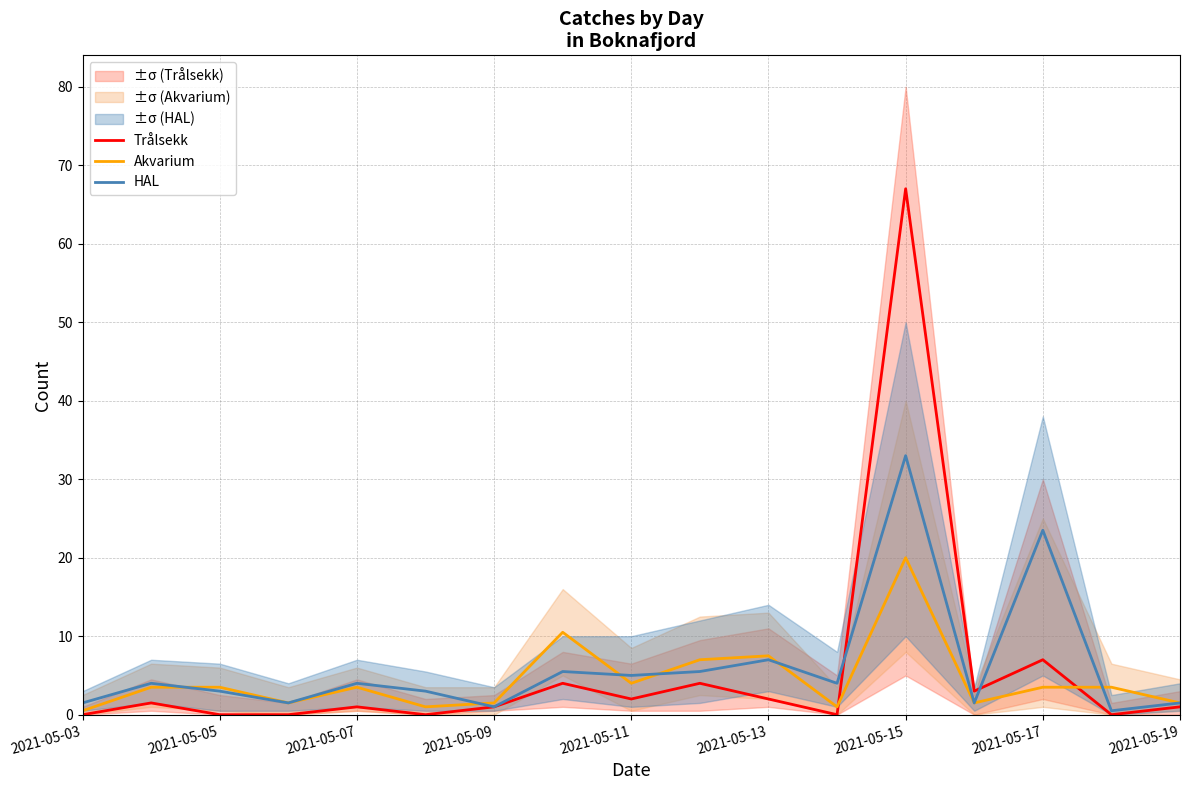

What is the approximate value of HAL at 2021-05-07?

4.0